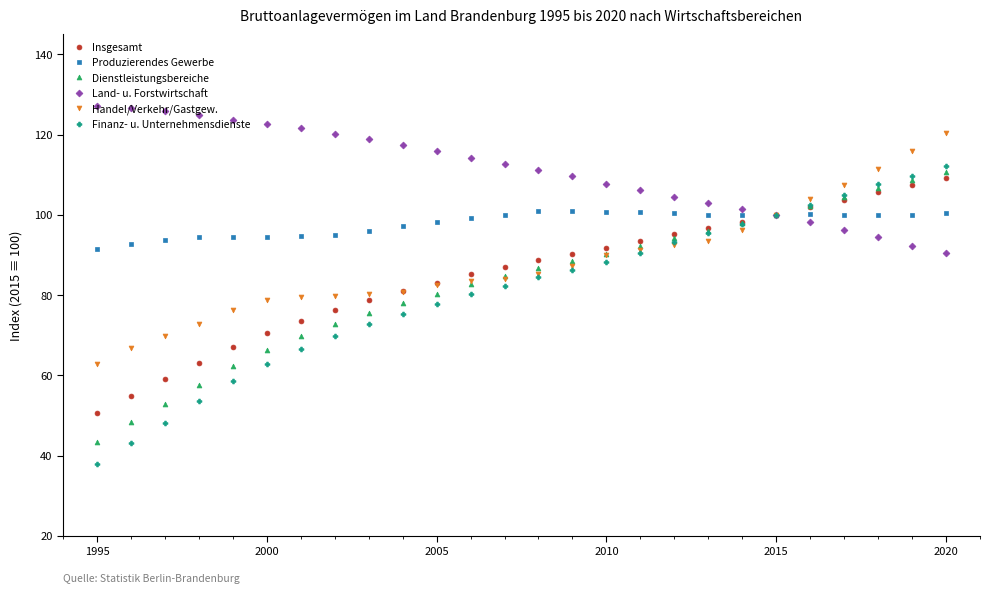

Which series has the largest total across all categories?

Land- u. Forstwirtschaft